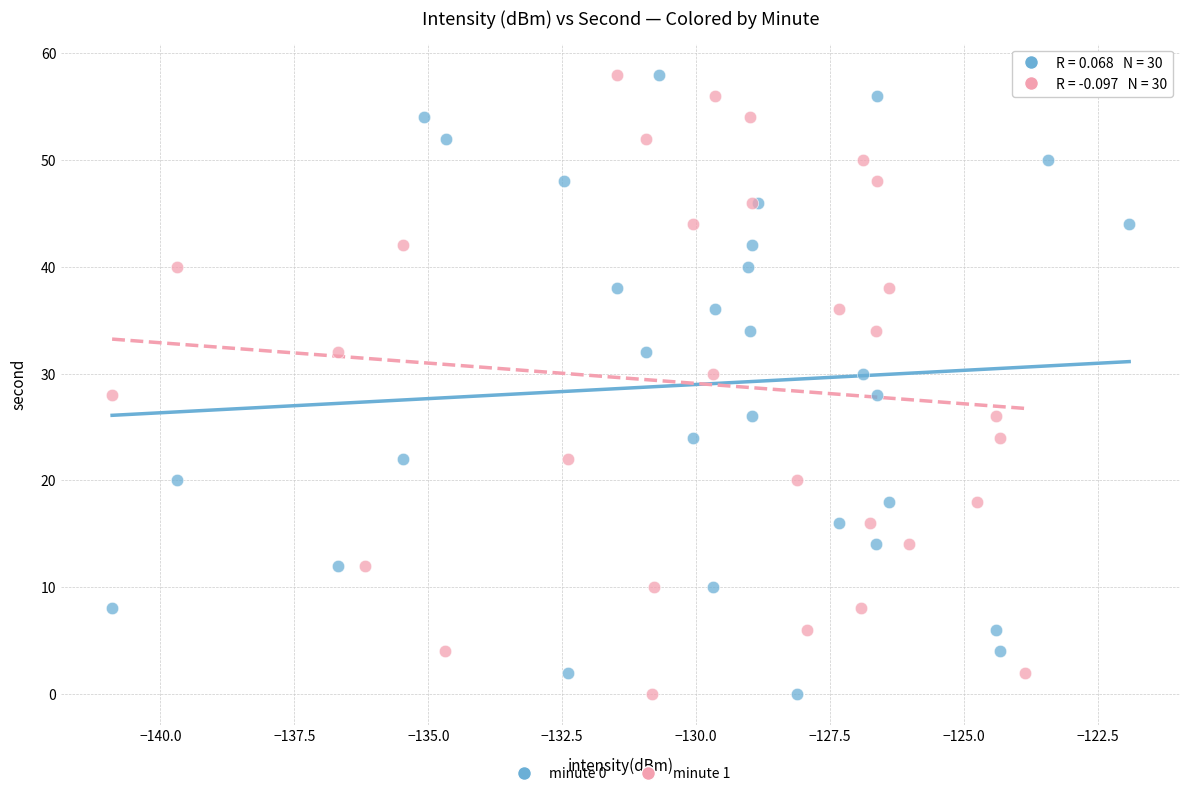

What are all the series names shown in the legend?

minute 0, minute 1